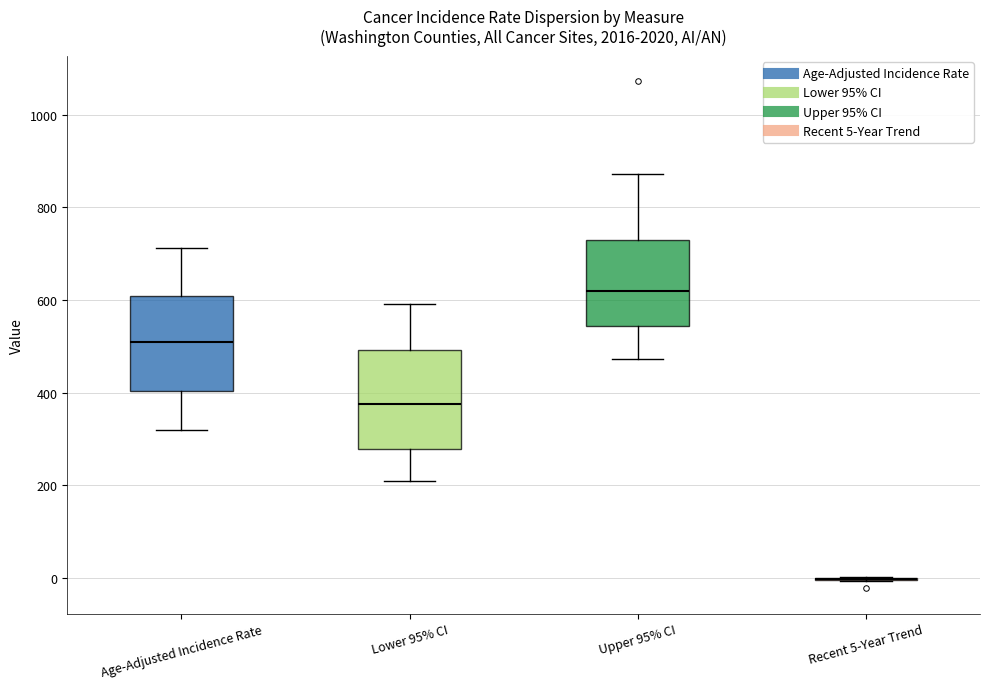

Reading left to right, read every box against the y-axis: the position of its median line, the range the box covers, and the ends of its whiskers. The values are not printed on the chart, so give them approximately, as read against the axis.

Age-Adjusted Incidence Rate: median 520, box 400 to 600, whiskers 320 to 720
Lower 95% CI: median 380, box 280 to 500, whiskers 200 to 600
Upper 95% CI: median 620, box 540 to 740, whiskers 480 to 880
Recent 5-Year Trend: box collapsed to a line at 0, whiskers 0 to 0